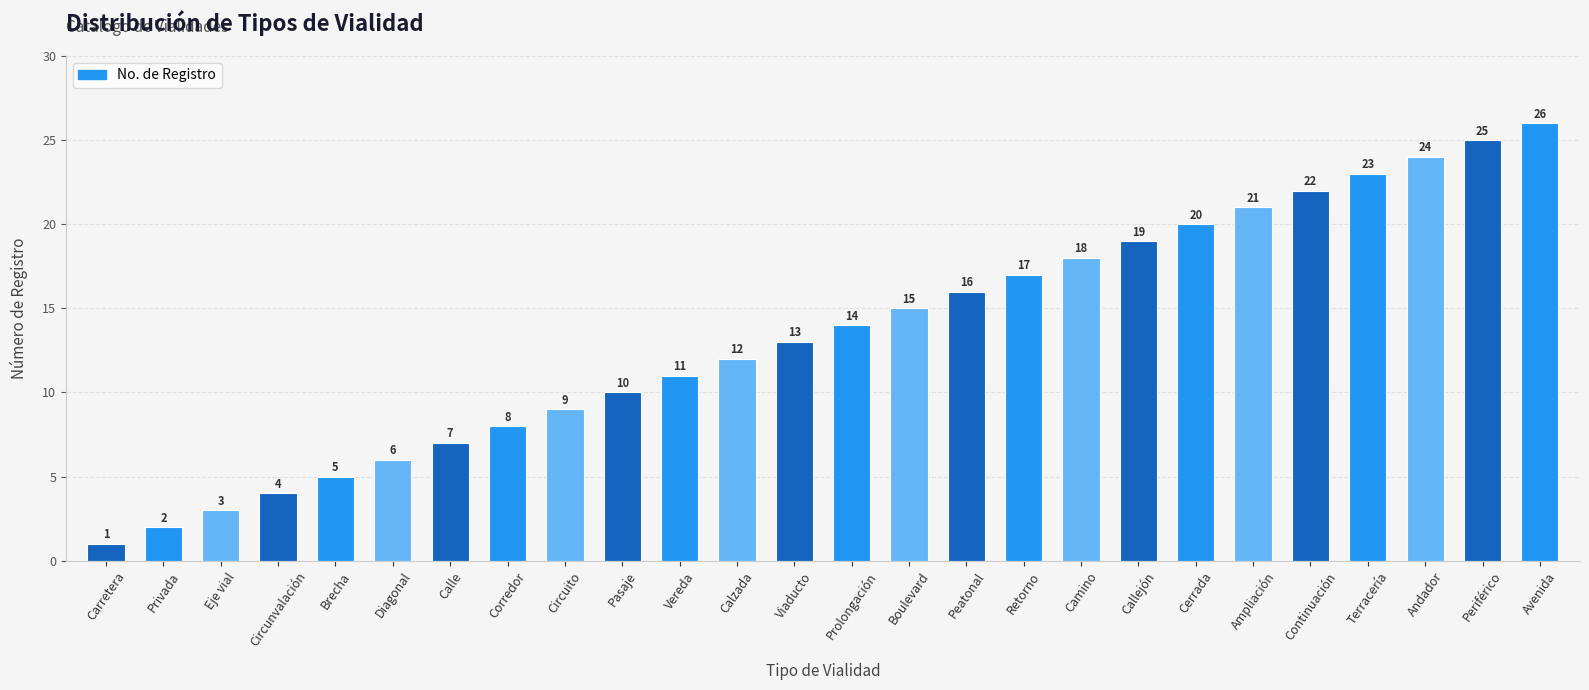

What is the ratio of the value at Ampliación to the value at Peatonal?

1.3